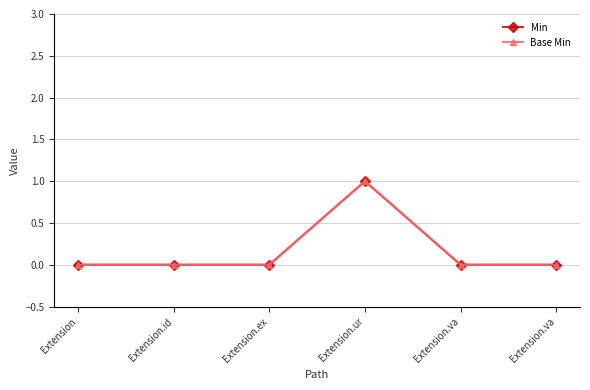

Does the chart have visible grid lines?

Yes